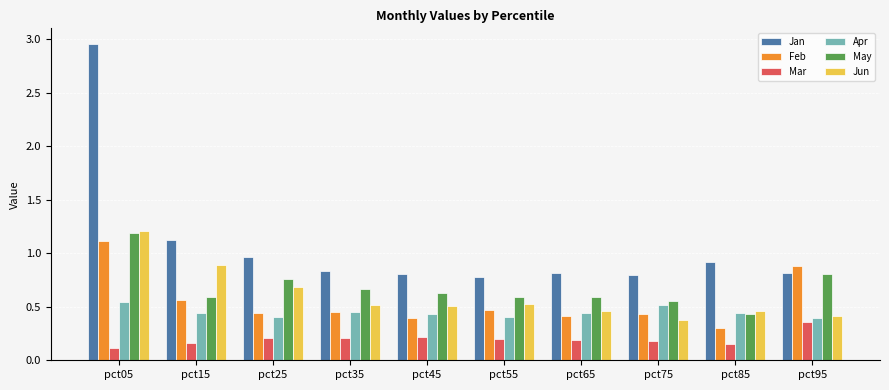

The Feb series shows 0.4 at pct75. True or false?

True